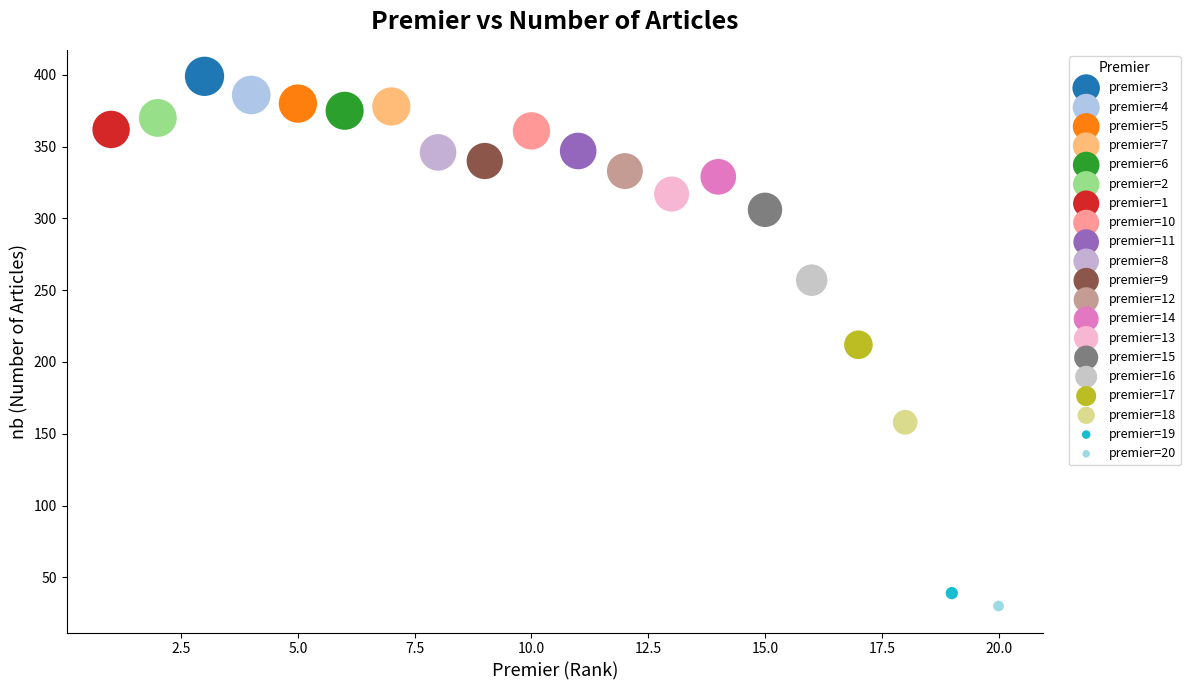

What are all the series names shown in the legend?

premier=3, premier=4, premier=5, premier=7, premier=6, premier=2, premier=1, premier=10, premier=11, premier=8, premier=9, premier=12, premier=14, premier=13, premier=15, premier=16, premier=17, premier=18, premier=19, premier=20